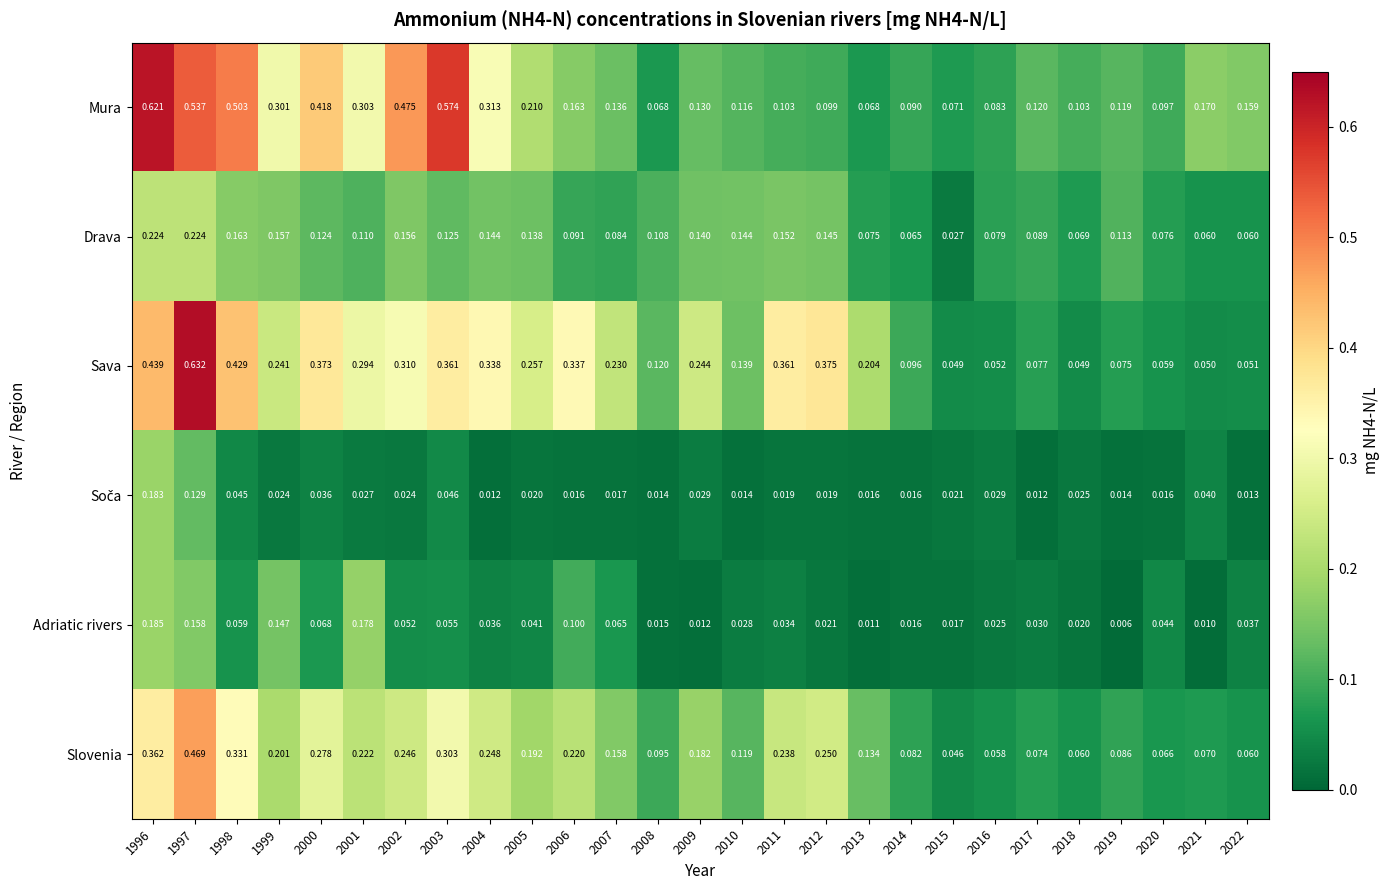

Which series has the largest total across all categories?

Sava